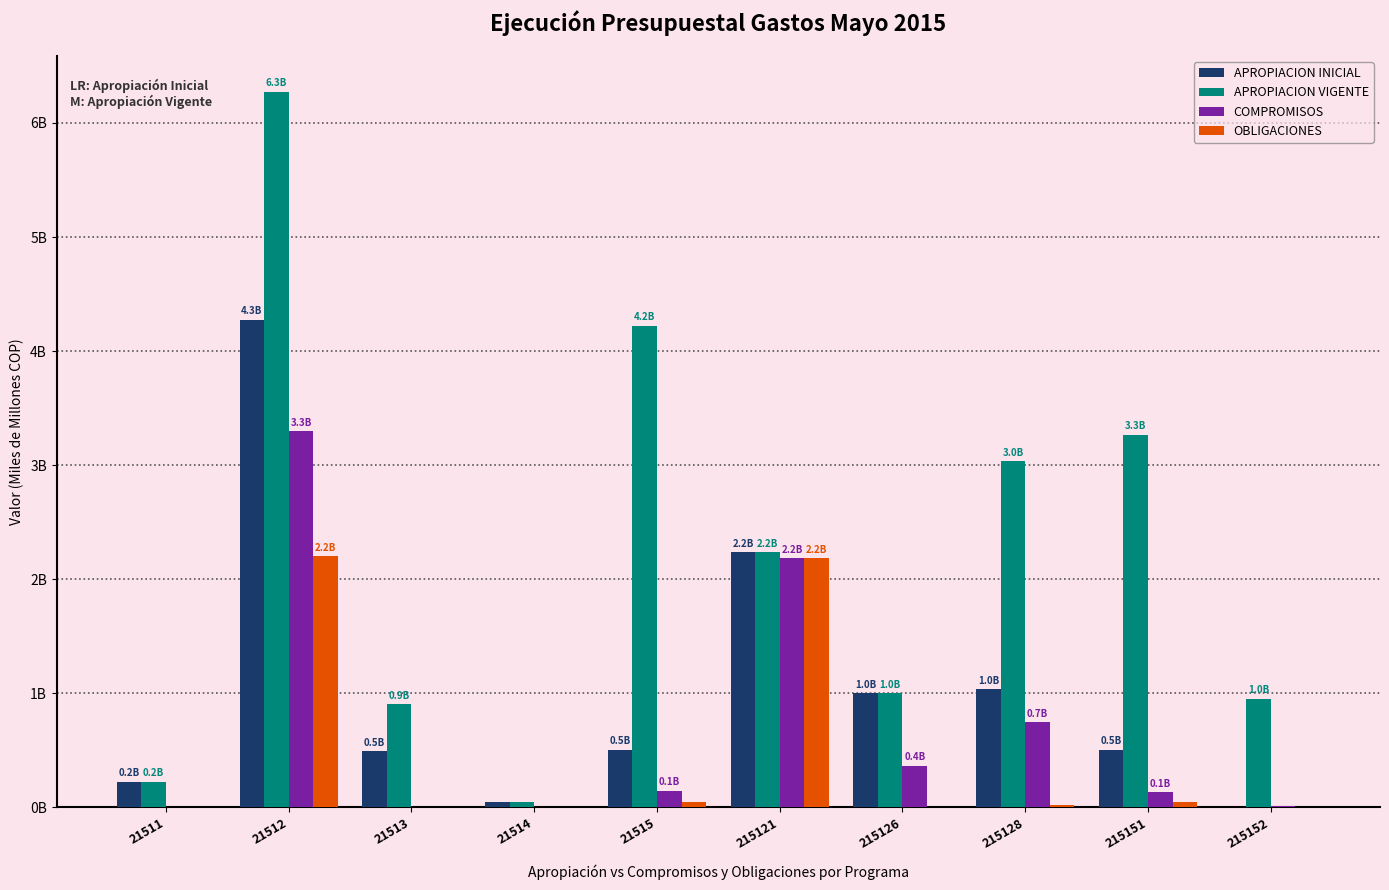

Which has a higher value, 215121 or 21514?

215121